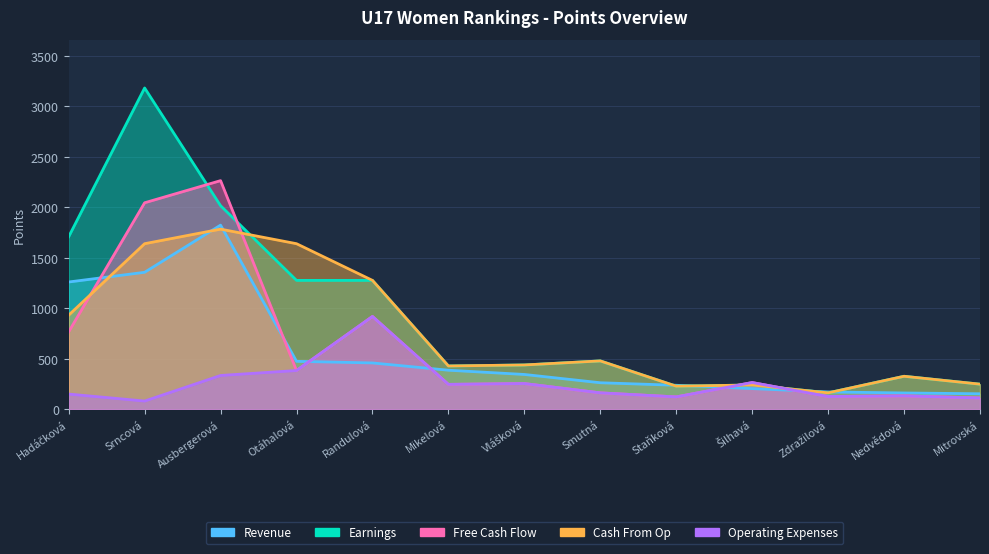

What is the sum of the Revenue values at Šilhavá and Ausbergerová?

2030